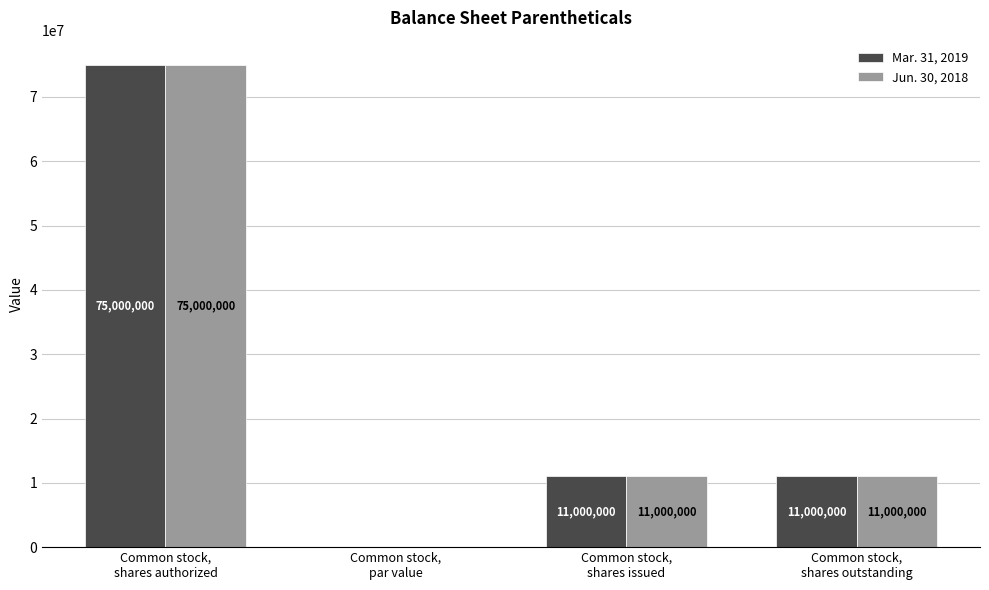

Is it true that Mar. 31, 2019 equals 23140366.9 at Common stock,
shares authorized?

False